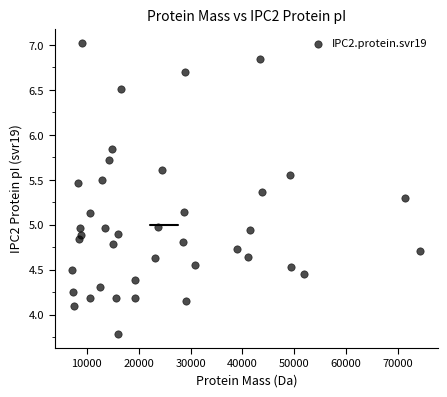

What is the range of X values (max minus min)?

67128.8